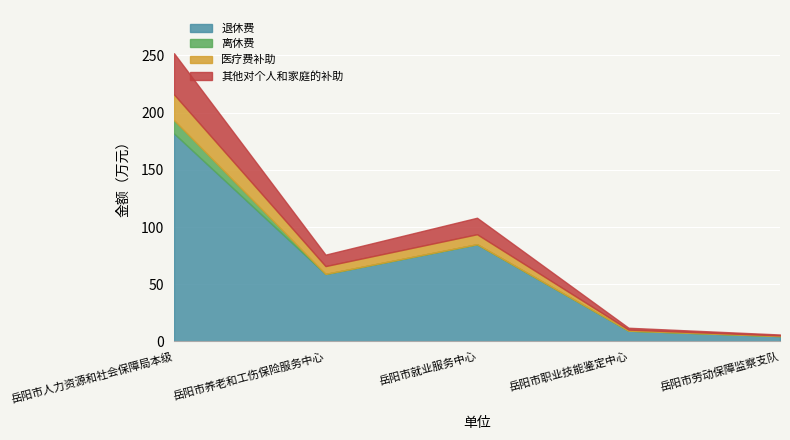

At which category is the sum across all series the highest?

岳阳市人力资源和社会保障局本级